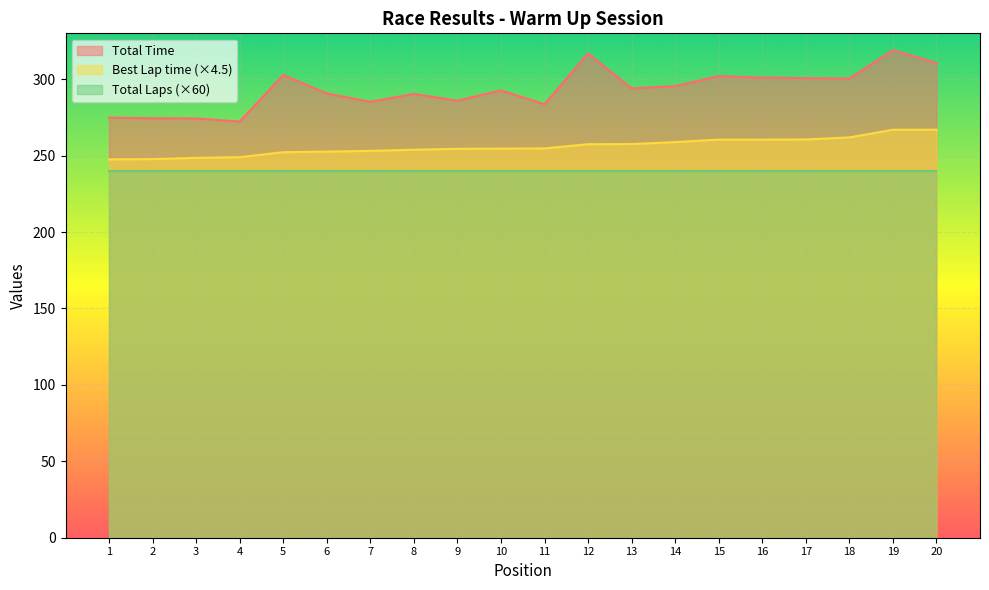

What is the difference between the maximum and minimum values in the Best Lap time (×4.5) series?

19.4